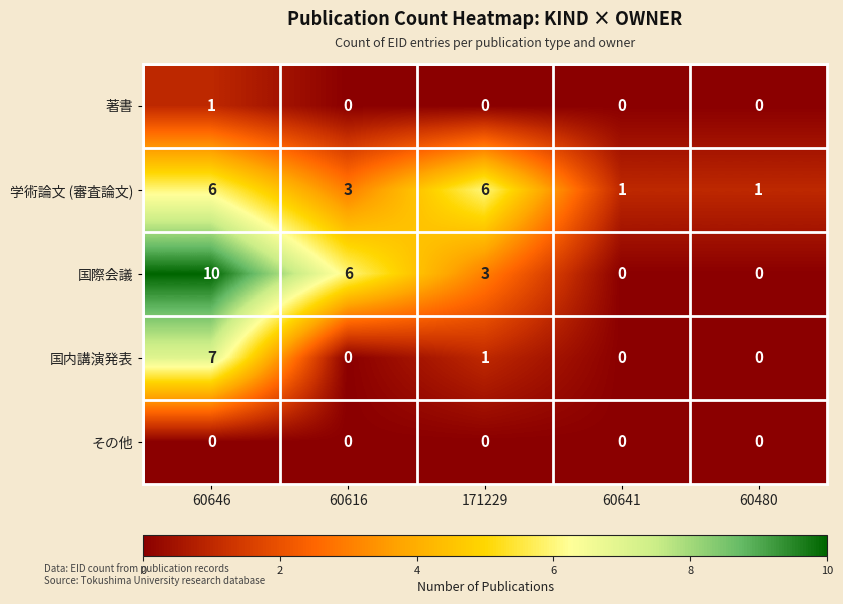

The value of 国内講演発表 at 60480 is 0. True or false?

True